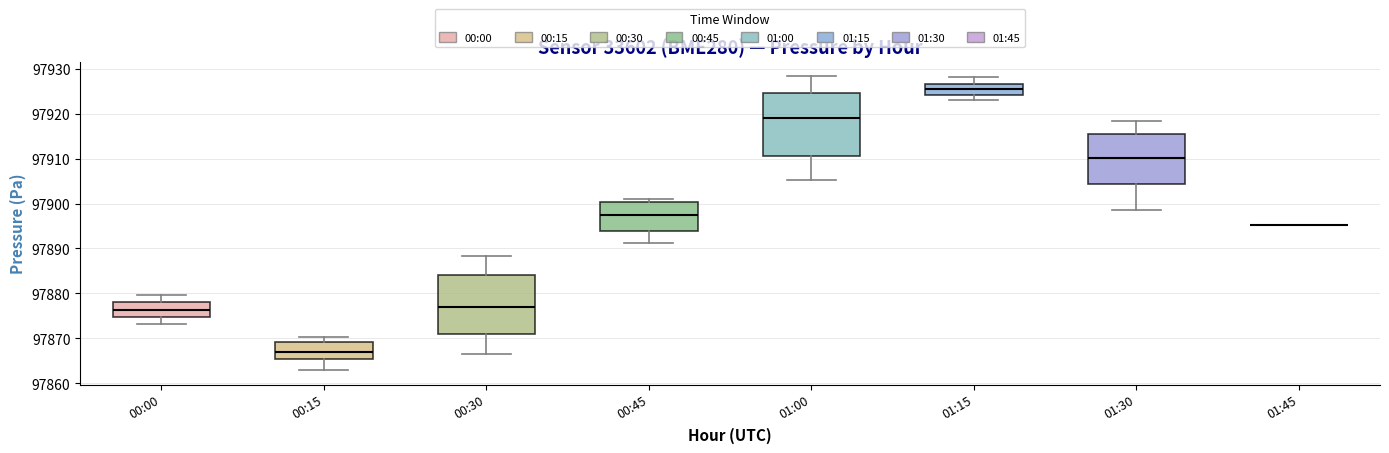

Where is the upper edge of the box for 00:00 on the y-axis? The values are not printed on the chart, so give them approximately, as read against the axis.

97878